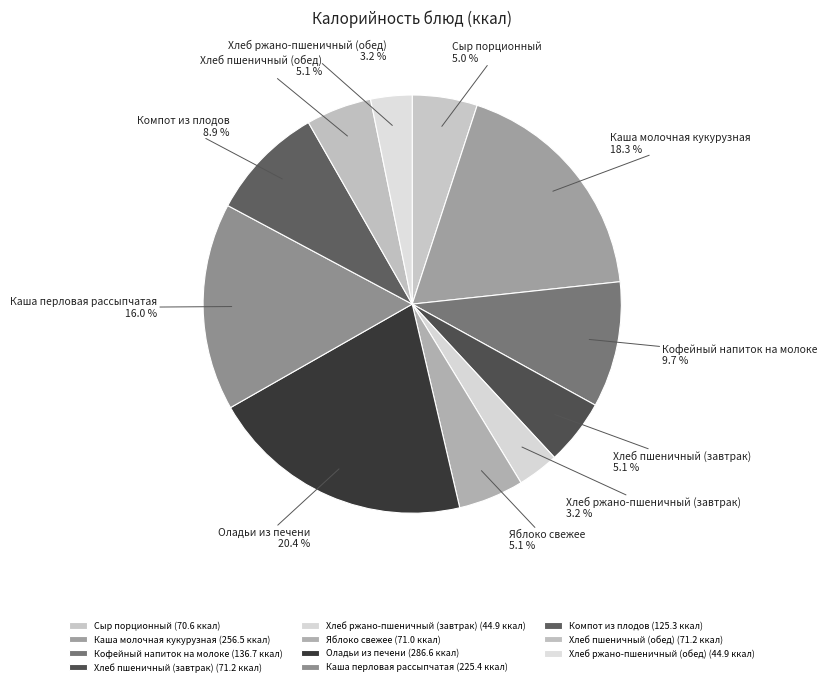

Count the number of slices in the pie.

11